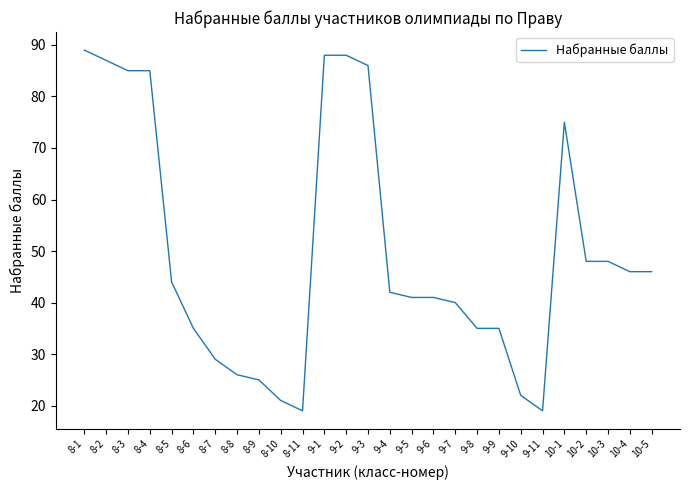

What is the approximate value at 8-5, to the nearest 5?

45